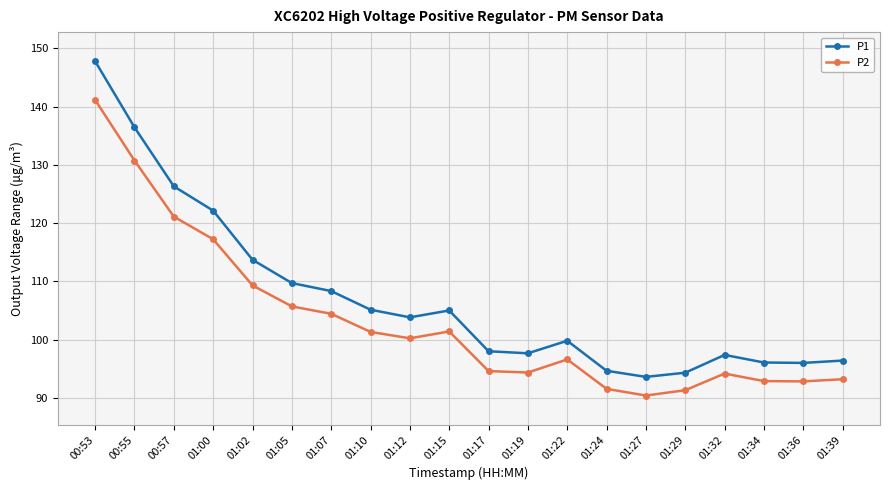

True or false: P2 and P1 cross at least once.

False